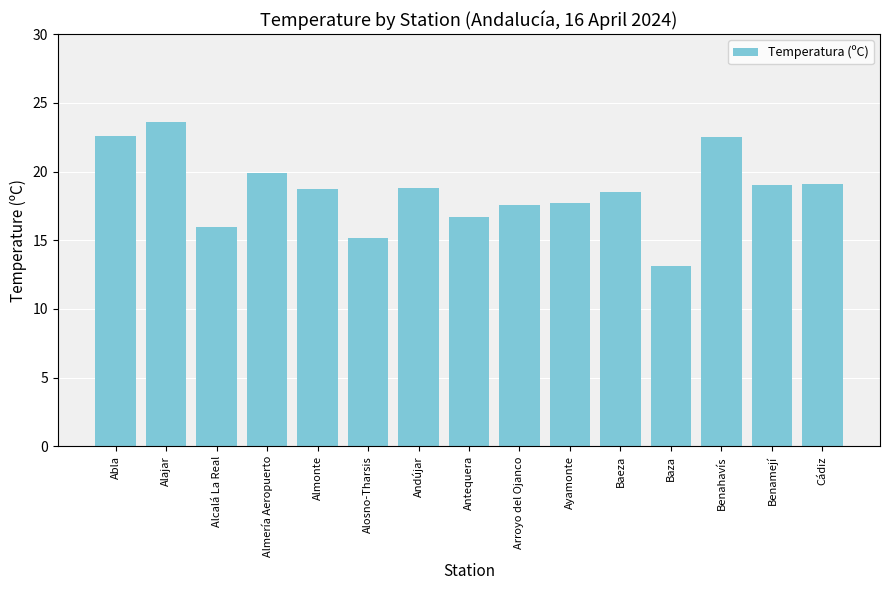

What is the sum of the values at Cádiz and Arroyo del Ojanco?

36.7